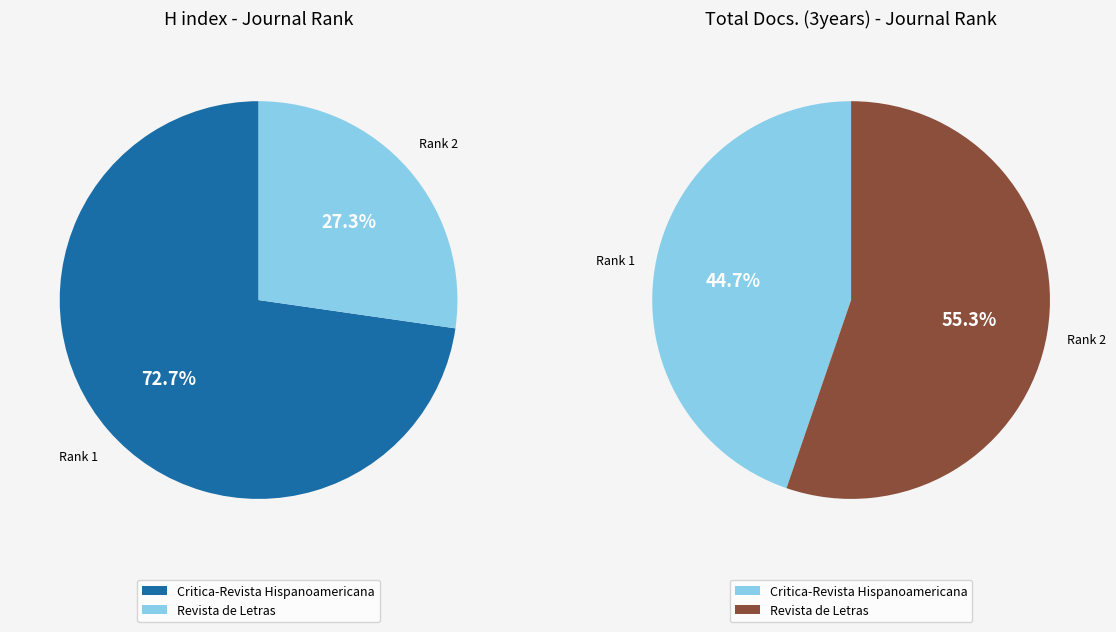

True or false: Critica-Revista Hispanoamericana de Filosofia accounts for 73% of the total.

True